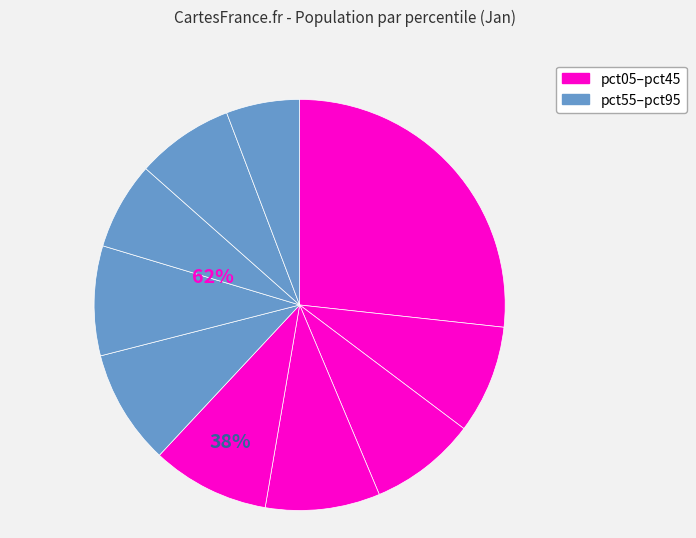

How many slices are in this pie chart?

10